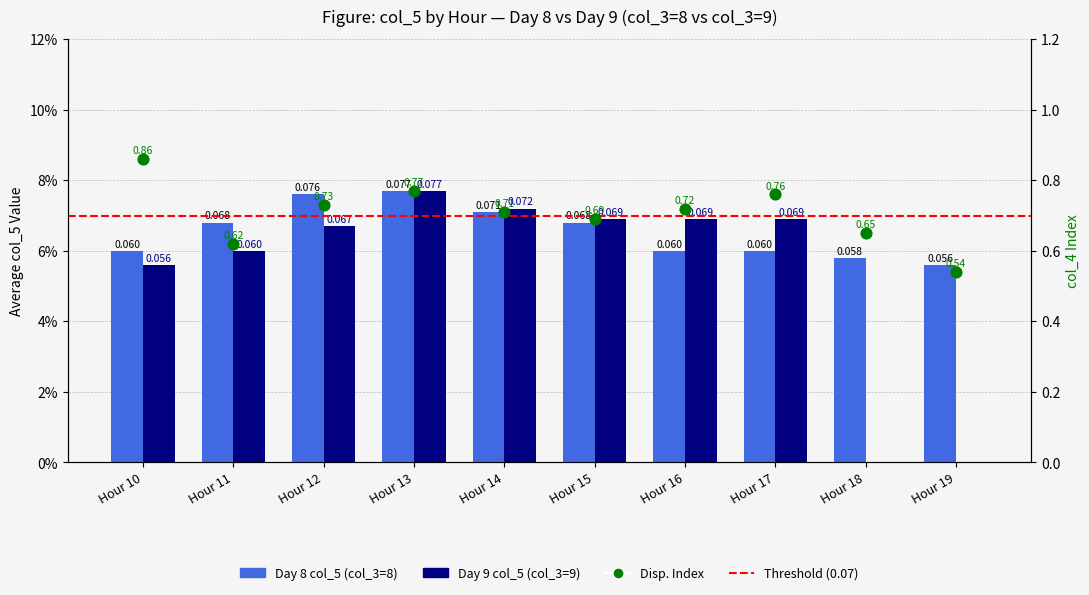

Which series has the largest total across all categories?

Disp. Index (col_4 proxy)